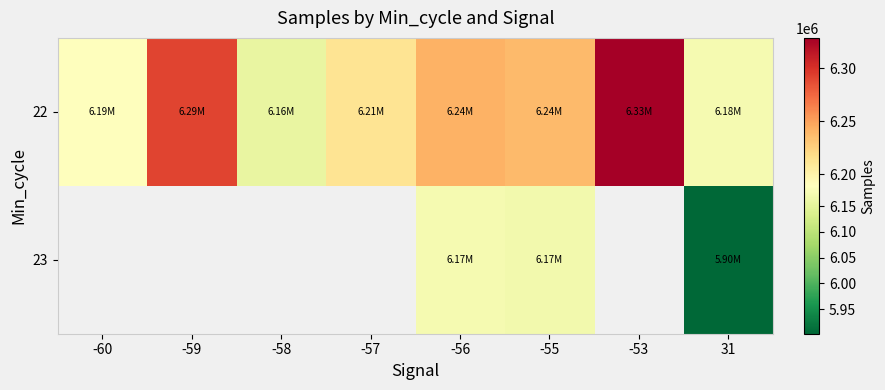

Count the number of data series in this chart.

2